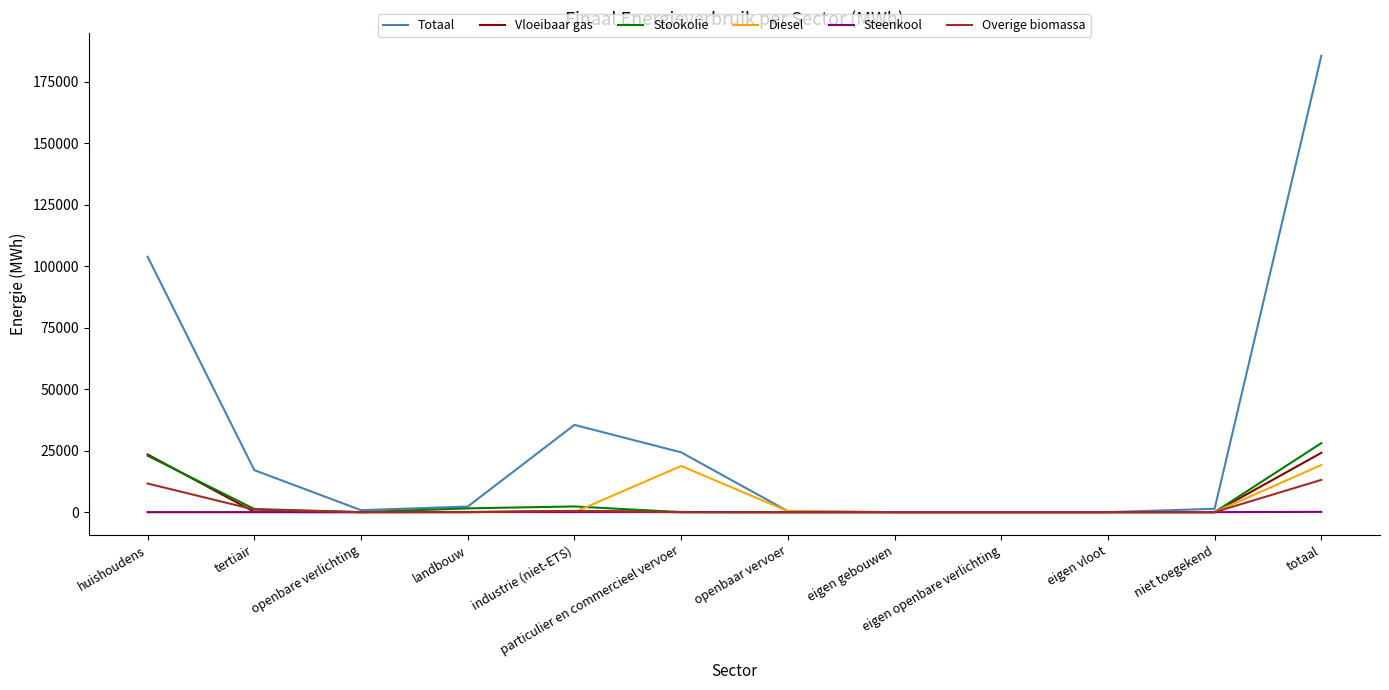

Which series has the largest total across all categories?

Totaal